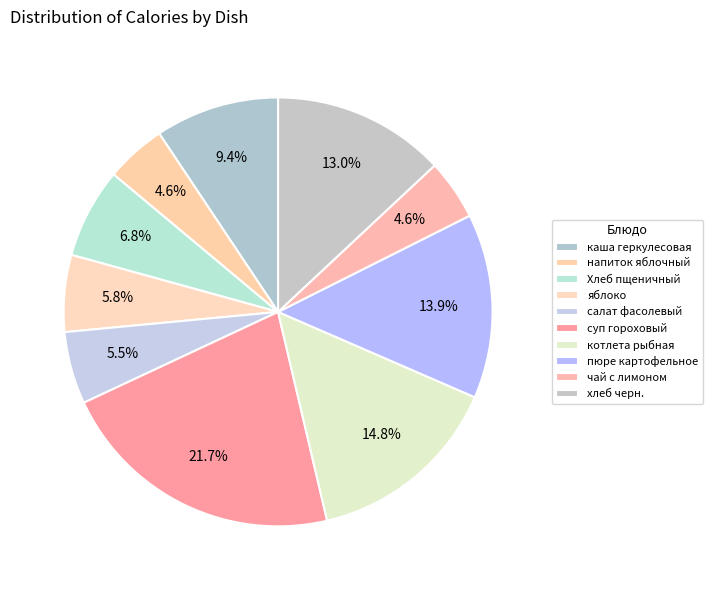

Is the sum of пюре картофельное and напиток яблочный greater than half?

No